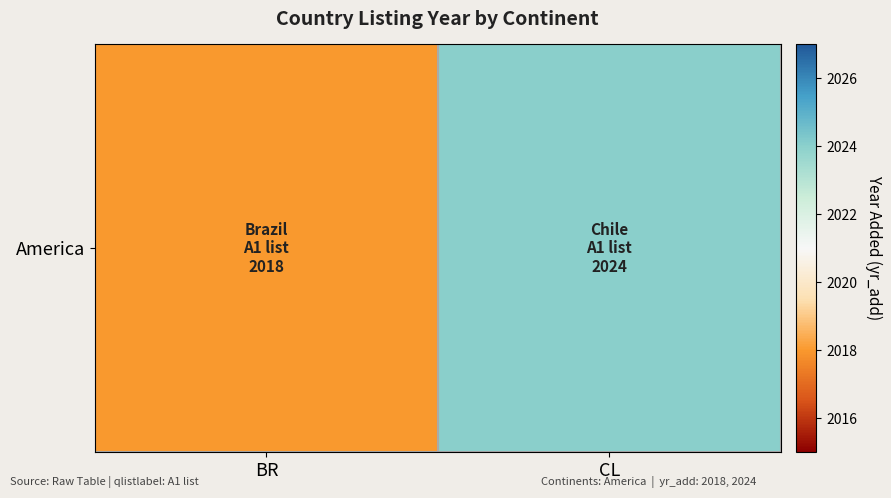

Rank the categories by value from highest to lowest.

CL, BR